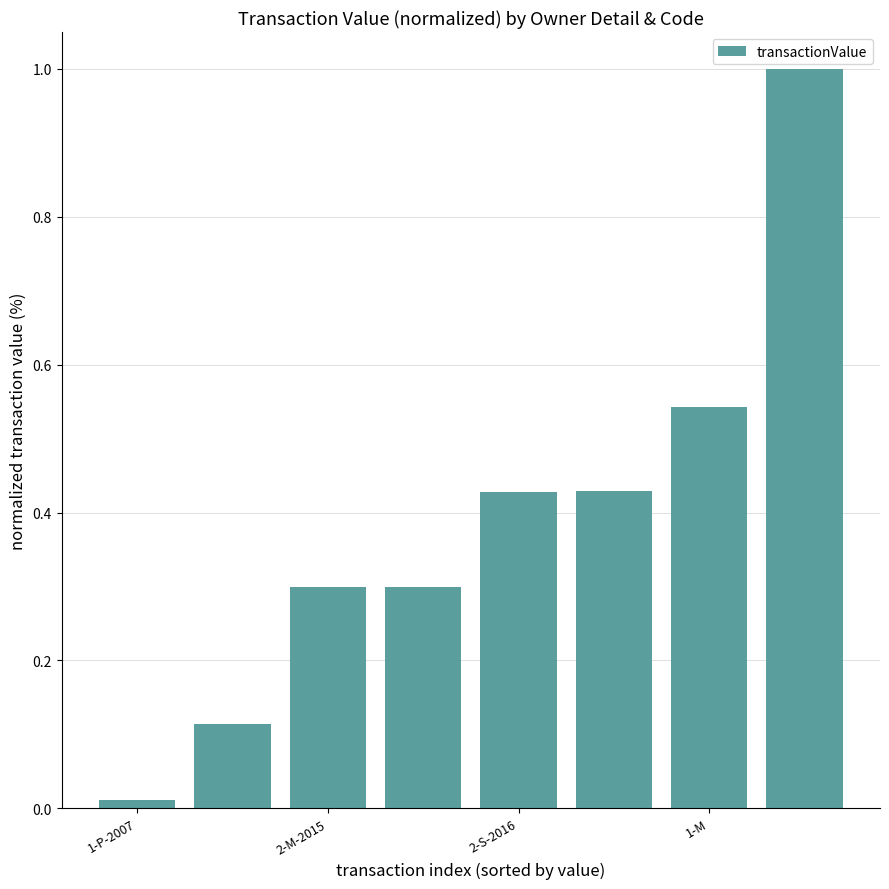

What is the difference between the maximum and minimum values?

1.0